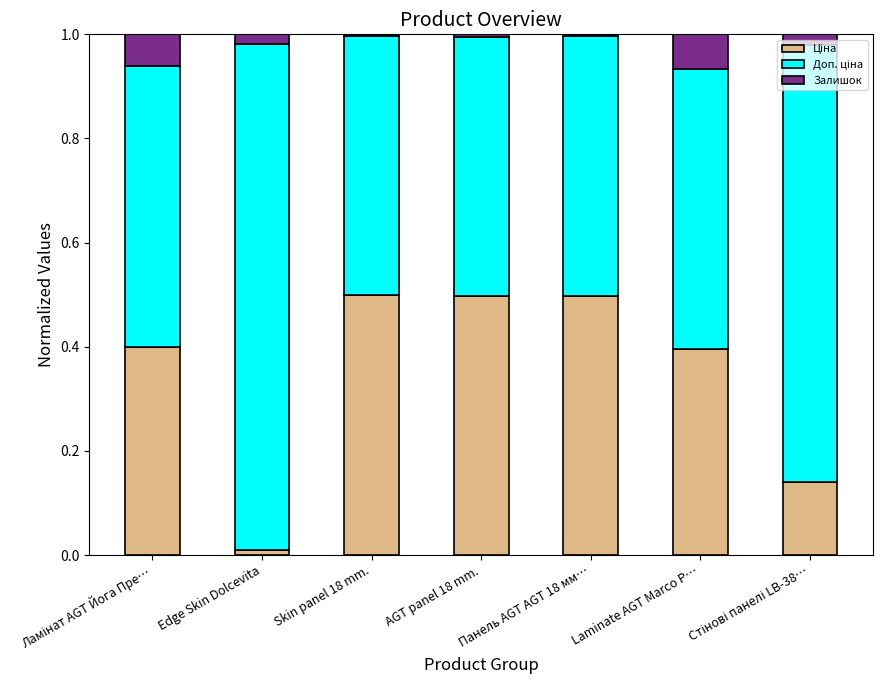

What is the label of the 1st bar from the right?

Стінові панелі LB-38…